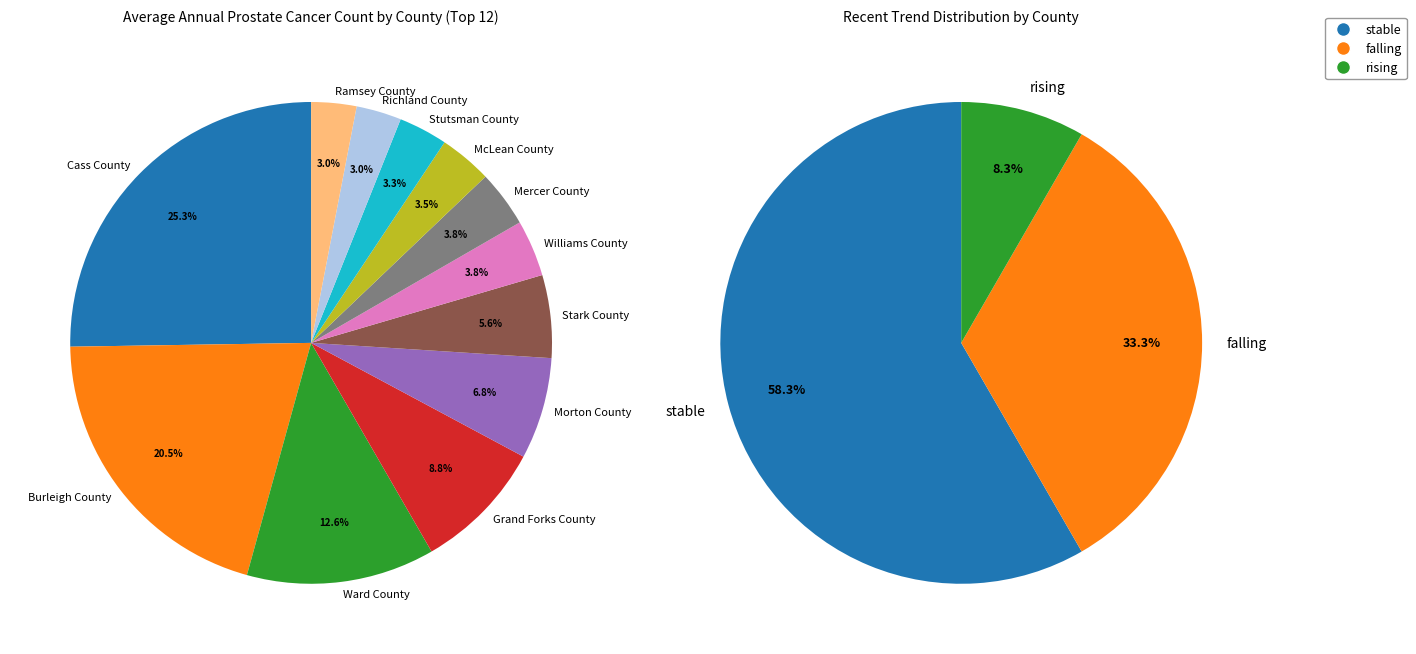

Which has a higher value, Burleigh County or Grand Forks County?

Burleigh County